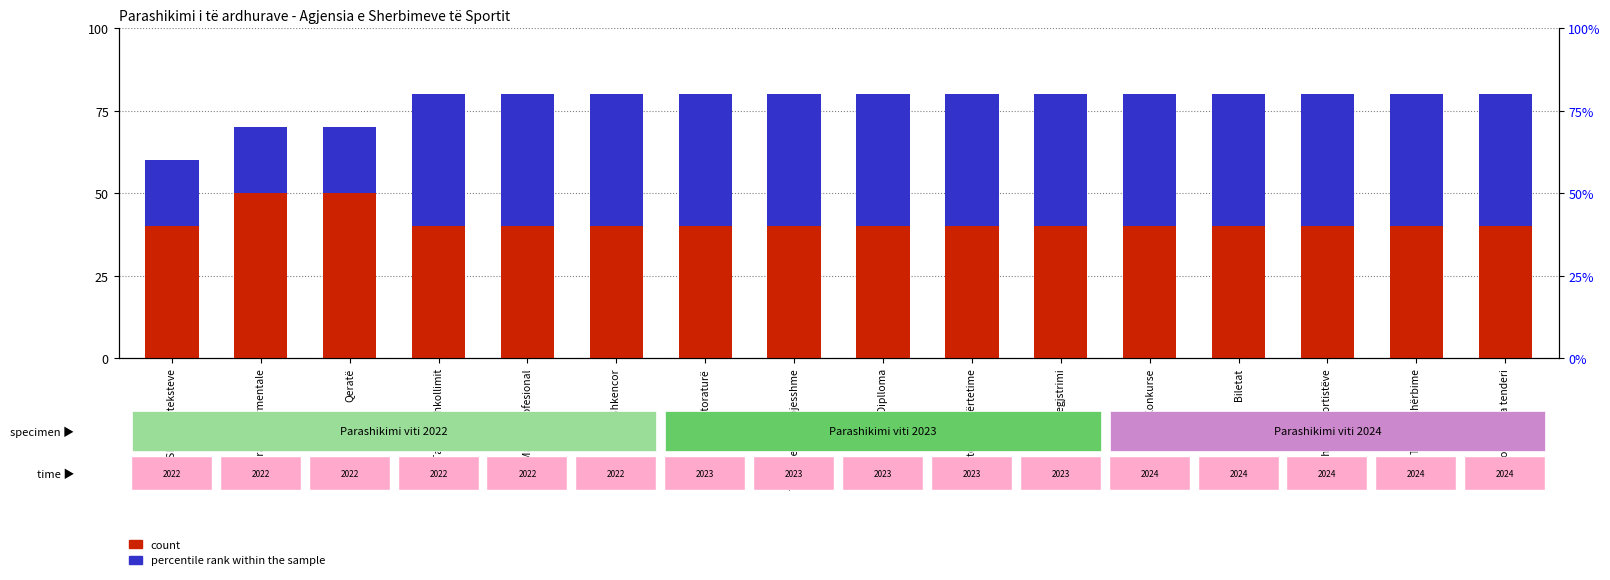

Rank the series by their maximum value, from highest to lowest.

count, percentile rank within the sample